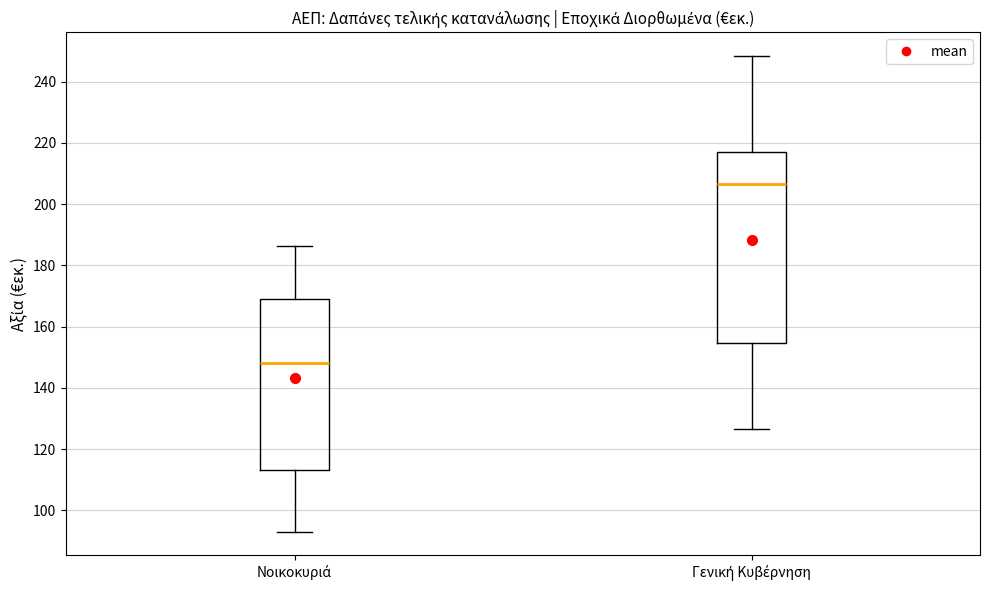

Where is the lower edge of the box for Γενική Κυβέρνηση on the y-axis? The values are not printed on the chart, so give them approximately, as read against the axis.

154